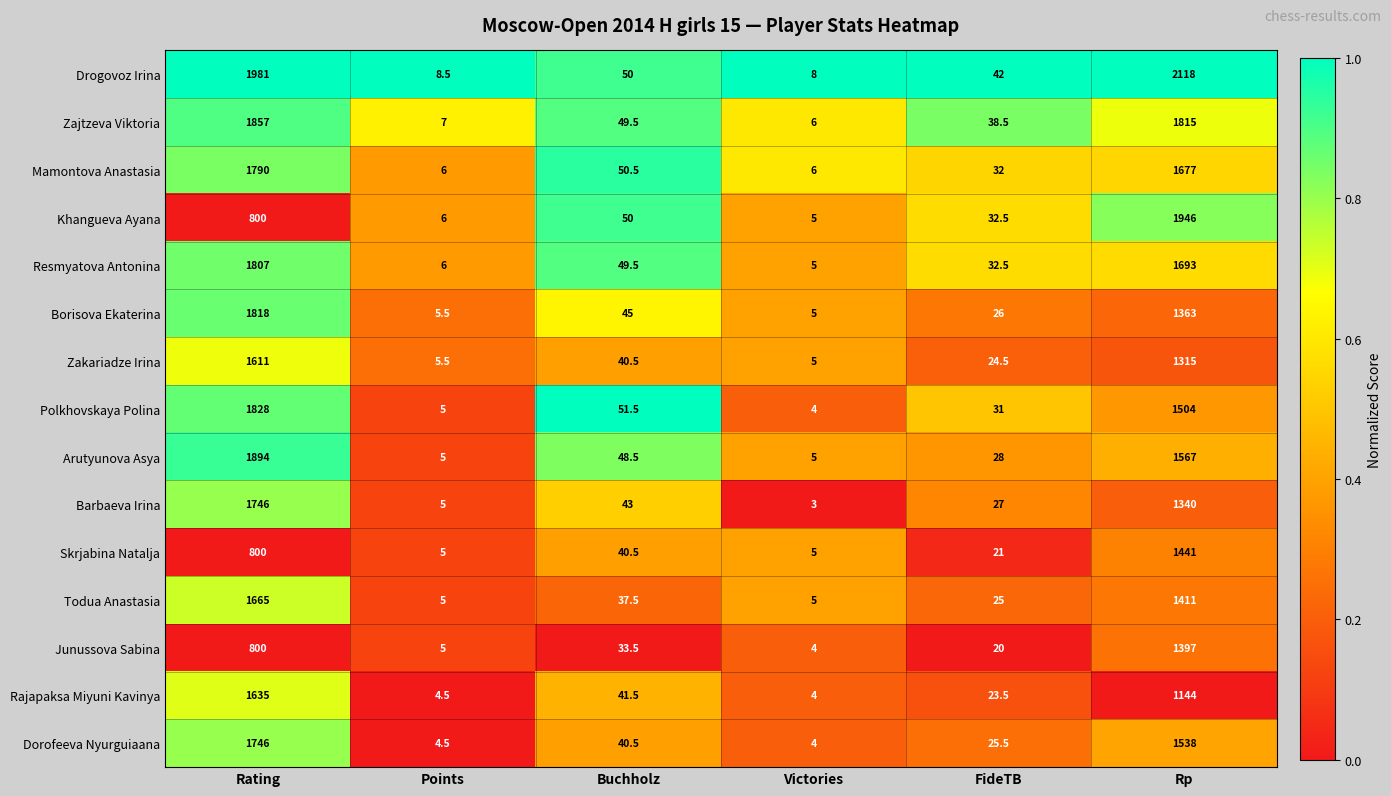

Which series has the largest total across all categories?

Drogovoz Irina